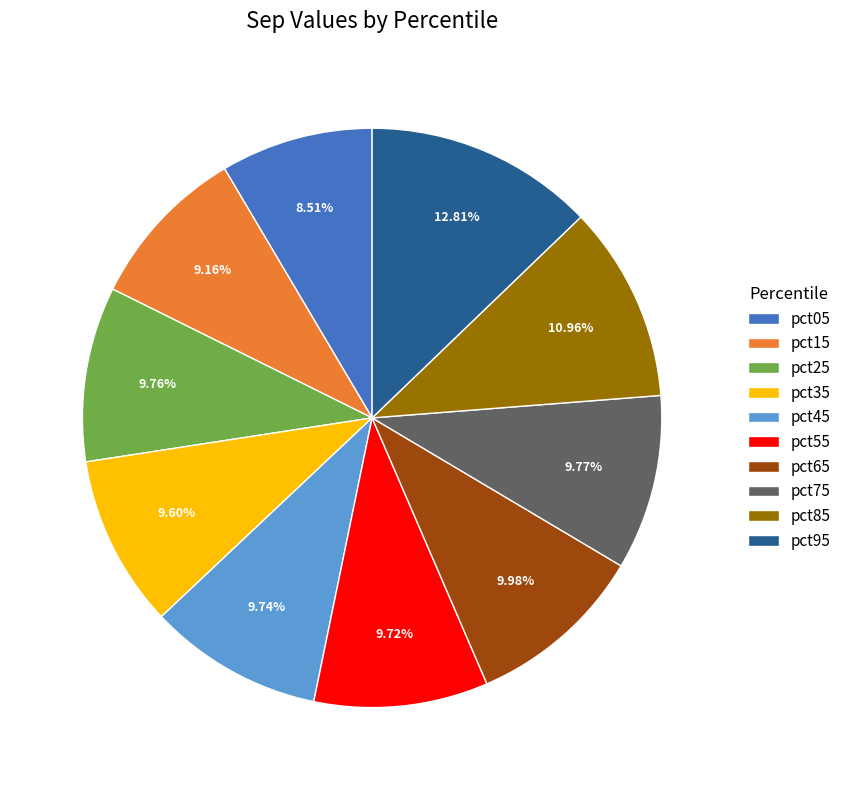

Is the sum of pct25 and pct85 greater than half?

No